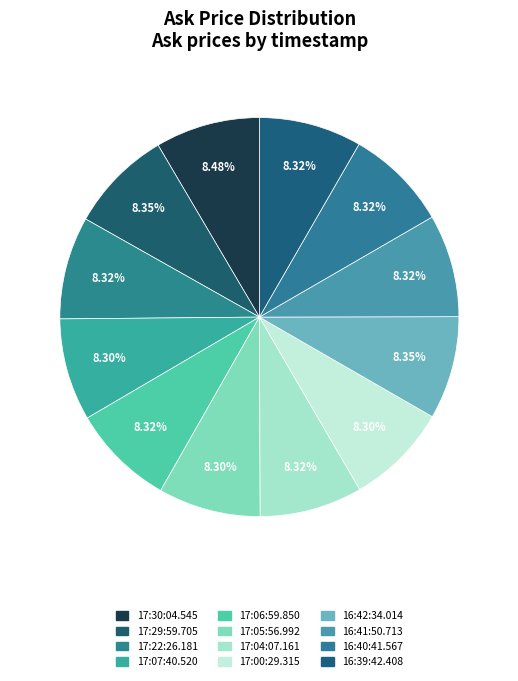

The 16:41:50.713 slice represents 8% of the pie. True or false?

True